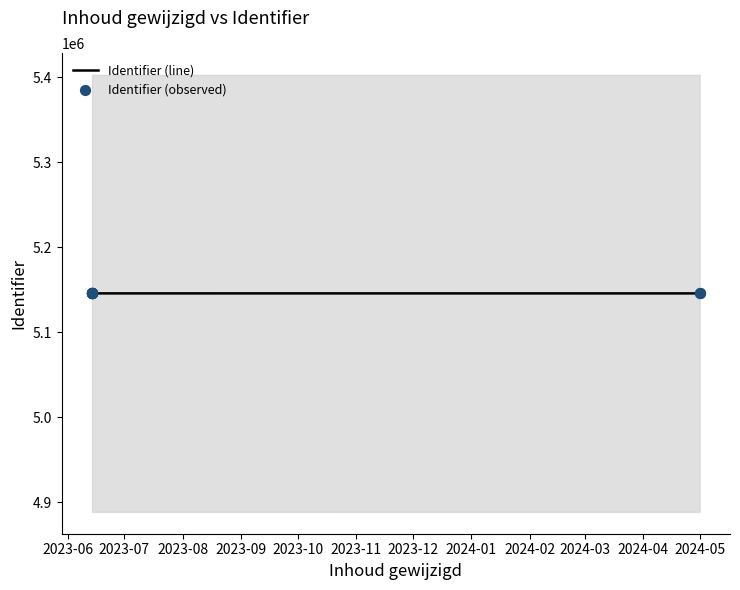

What are all the series names shown in the legend?

Identifier (line), Identifier (observed)